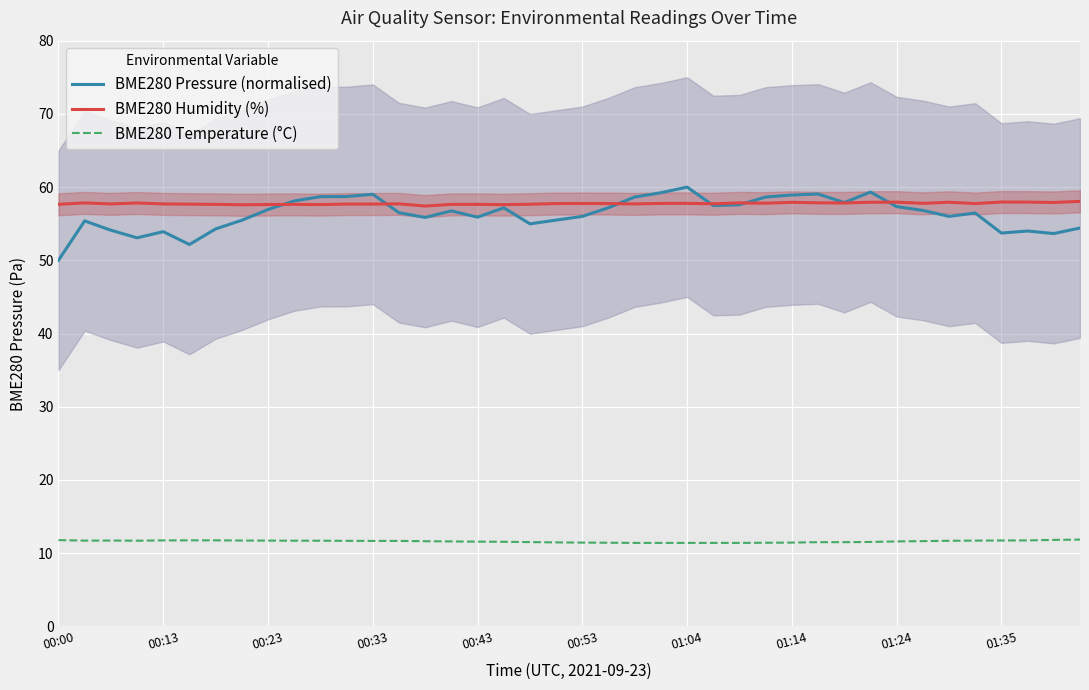

Which has a higher value, 18 or 13?

13